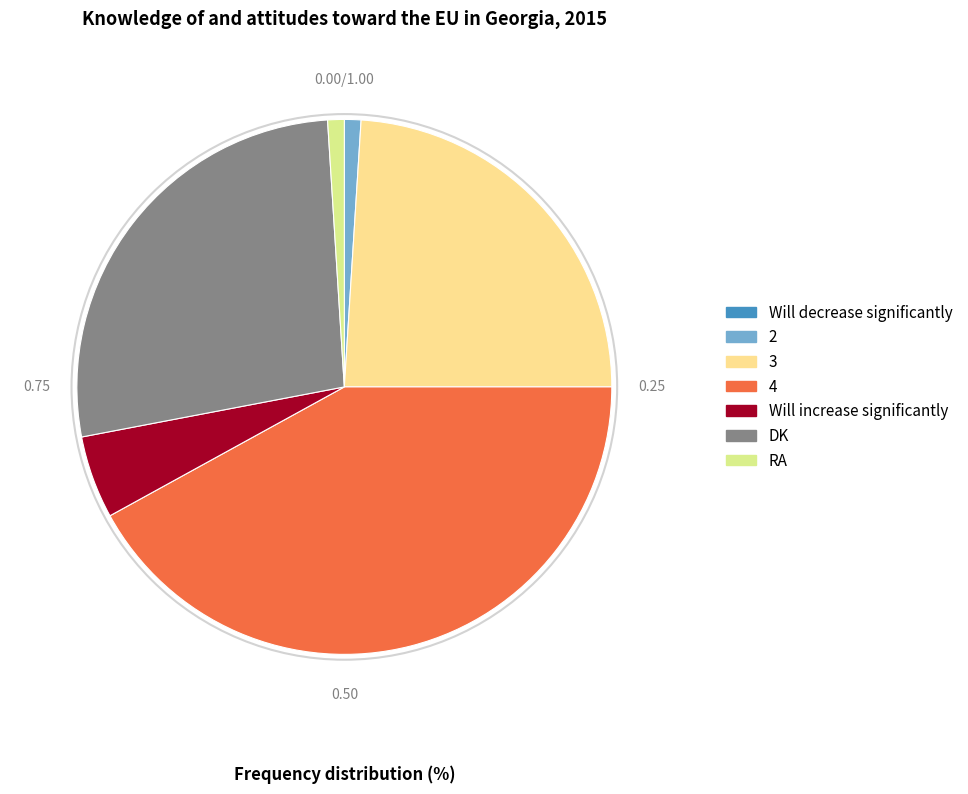

Is RA the majority of the pie?

No